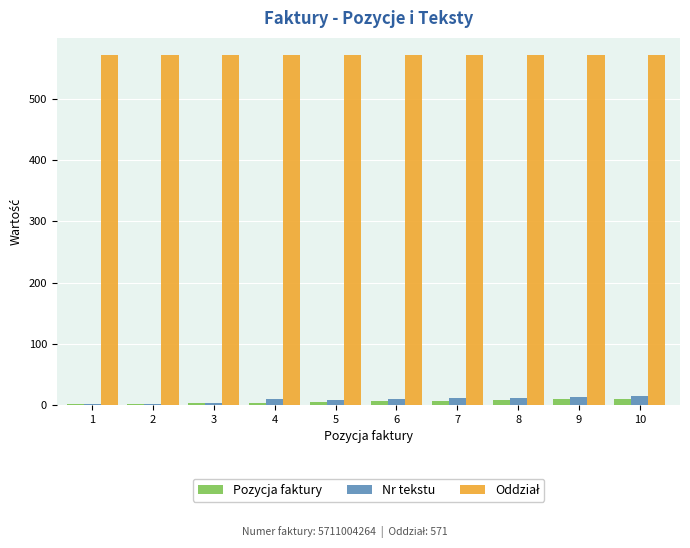

What is the sum of all Nr tekstu values?

83